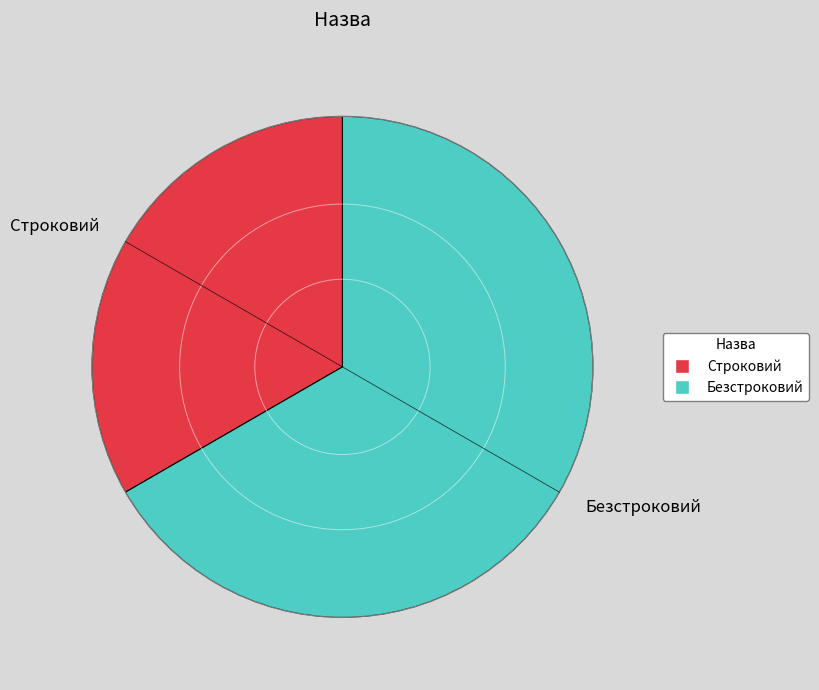

Which slice represents more than half of the pie?

Безстроковий